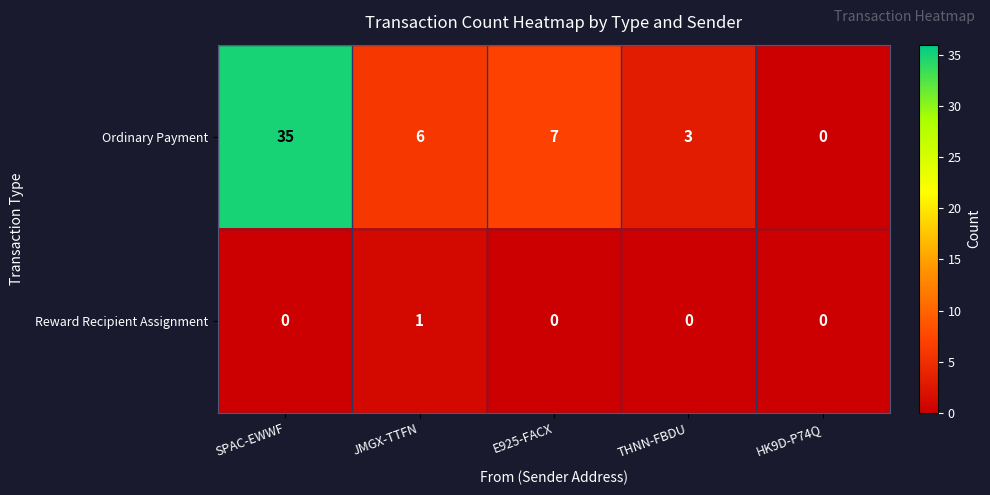

How many series are shown in this chart?

2